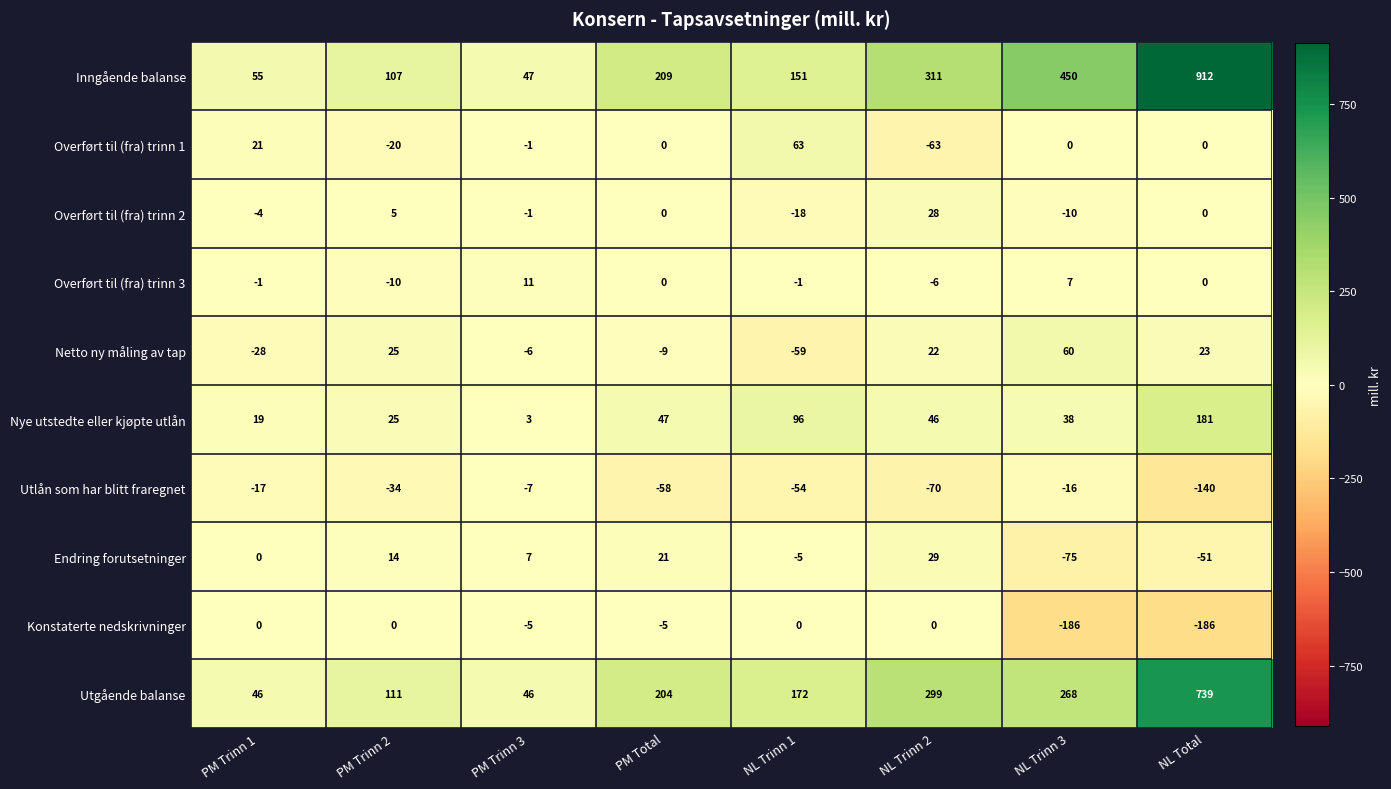

What is the difference between the second highest and minimum values in the Endring forutsetninger series?

96